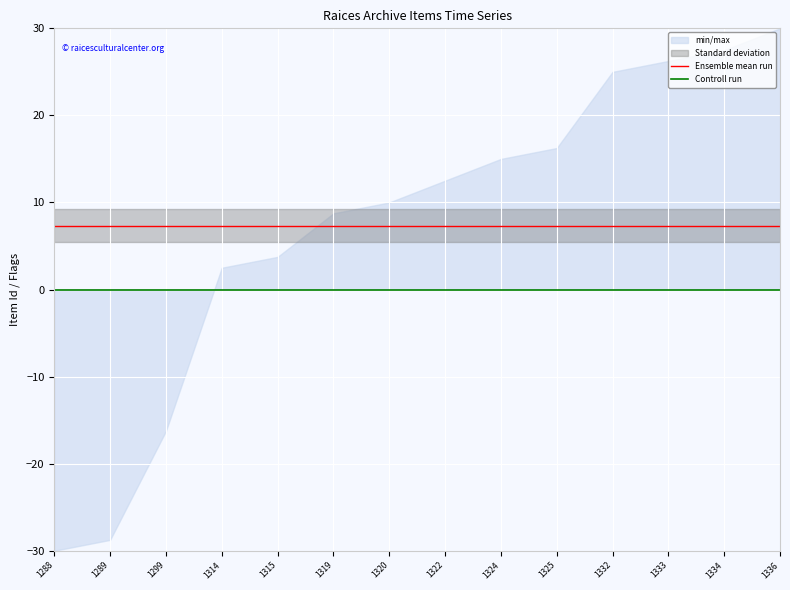

Which series has the largest total across all categories?

Ensemble mean run